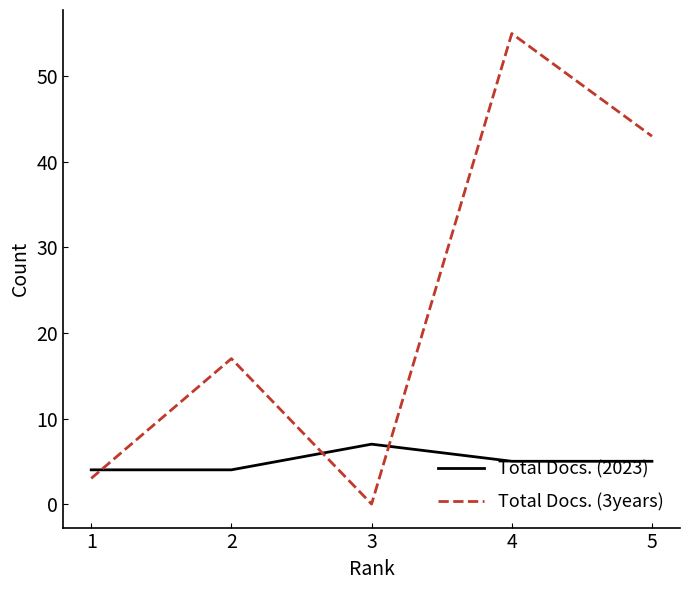

Is it true that Total Docs. (3years) equals 12 at 2?

False